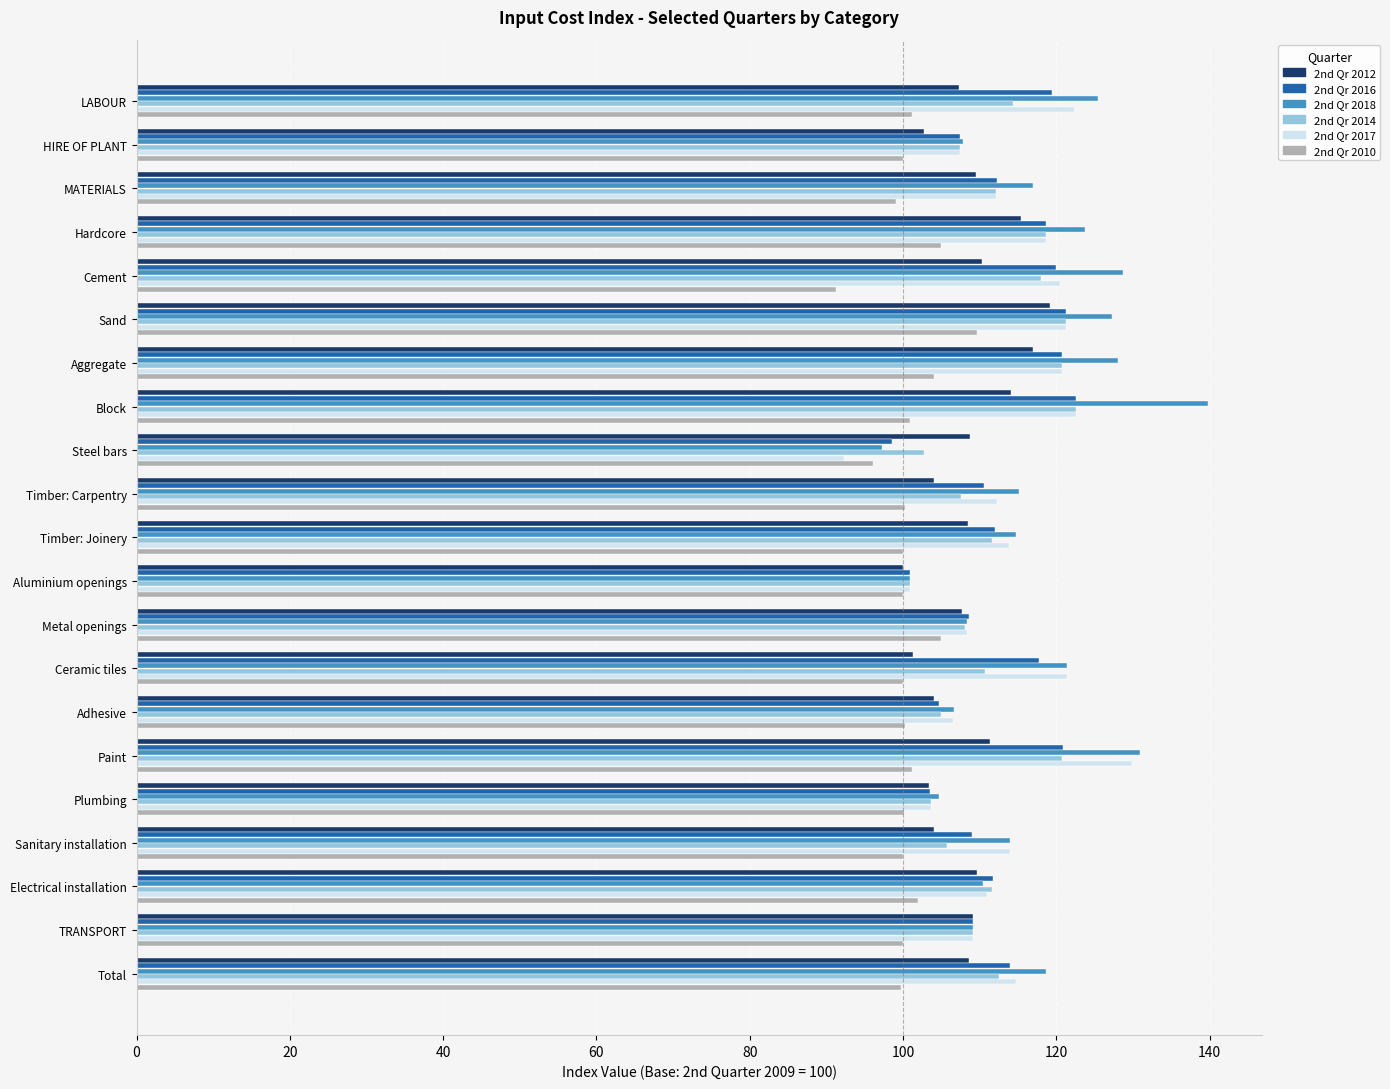

Which series has the largest range (max minus min)?

2nd Qr 2018